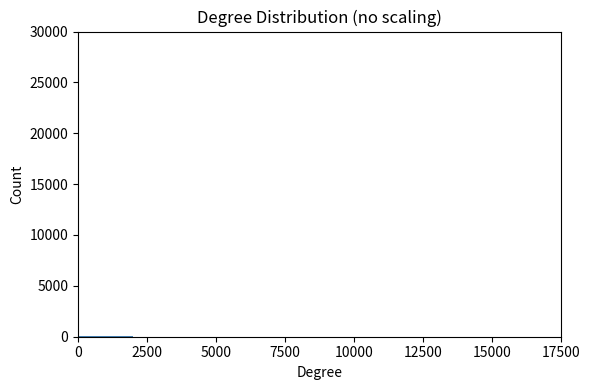

Reading left to right, list every bar in this chart as the range it spans on the x-axis followed by its height. The values are not printed on the chart, so give them approximately, as read against the axis.

0 to 2500: under 500
2500 to 5000: 0
5000 to 7500: 0
7500 to 10000: 0
10000 to 12500: 0
12500 to 15000: 0
15000 to 17500: 0